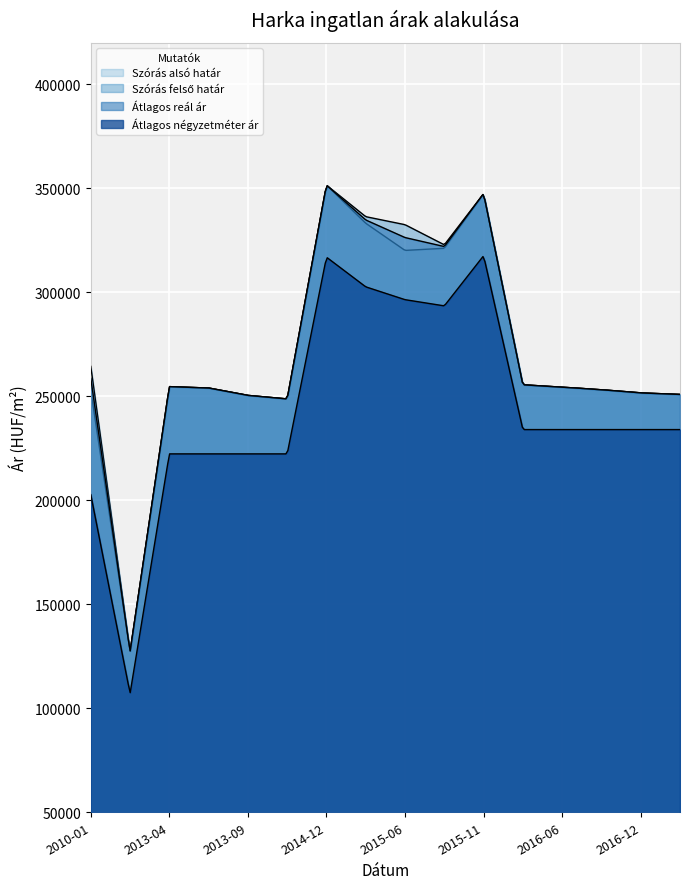

True or false: Átlagos reál ár and Szórás felső határ intersect in this chart.

False